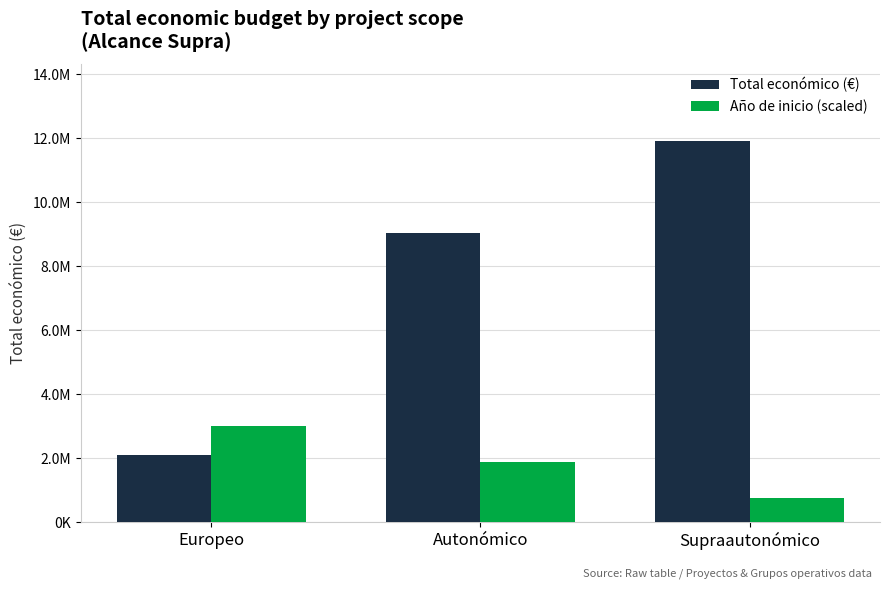

List the series in order of their peak value, lowest first.

Año de inicio (scaled), Total económico (€)